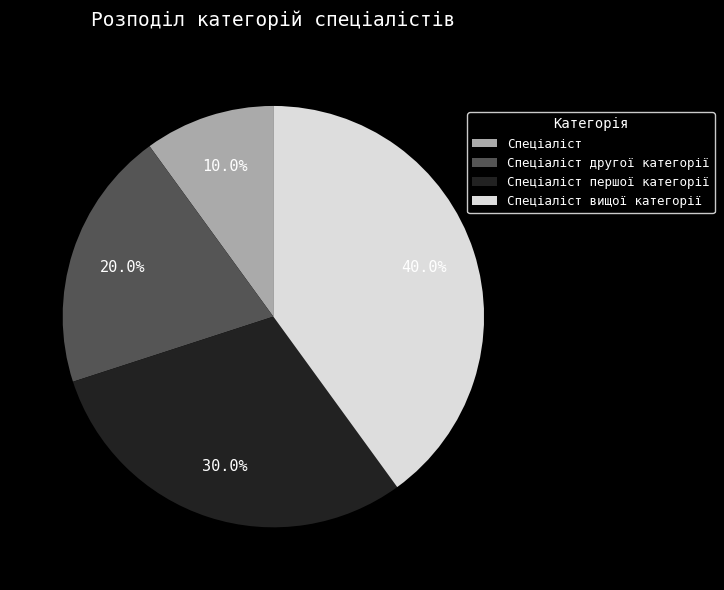

Is it true that Спеціаліст другої категорії is 20% of the pie?

True